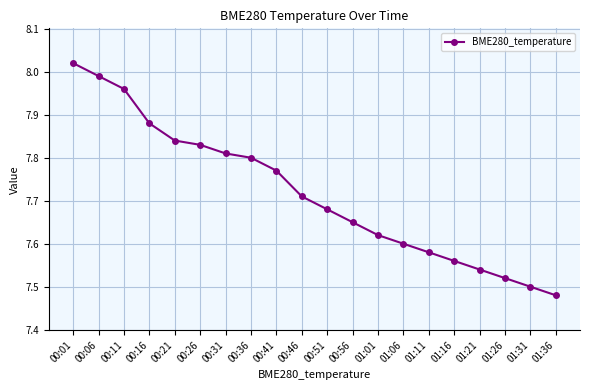

The chart shows a value of 7.8 at 00:41. True or false?

True